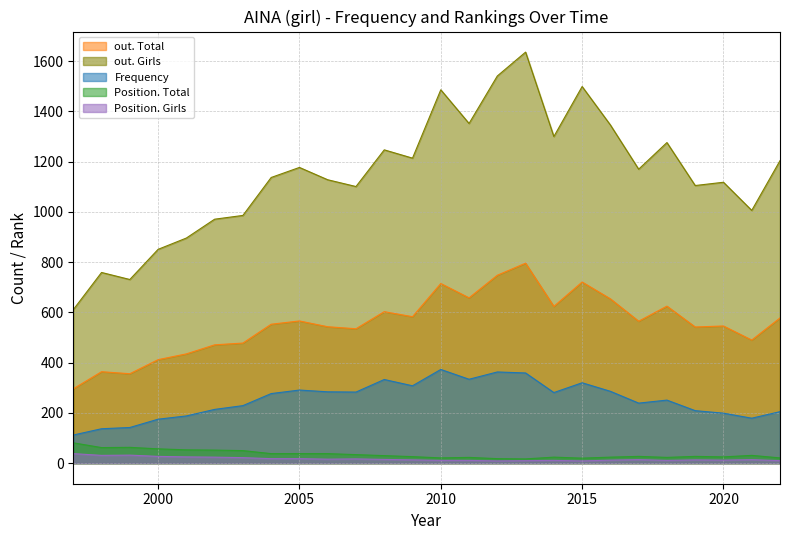

True or false: Position. Girls has more than 1 interior local peaks.

True